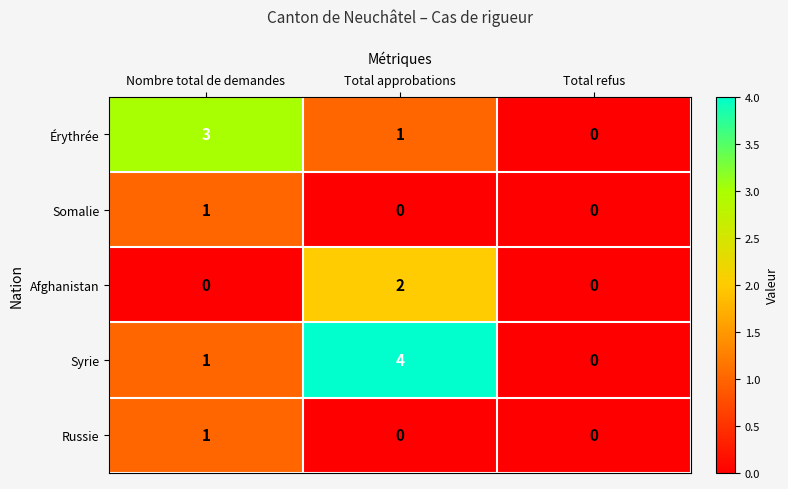

At which label does Russie reach its peak?

Nombre total de demandes